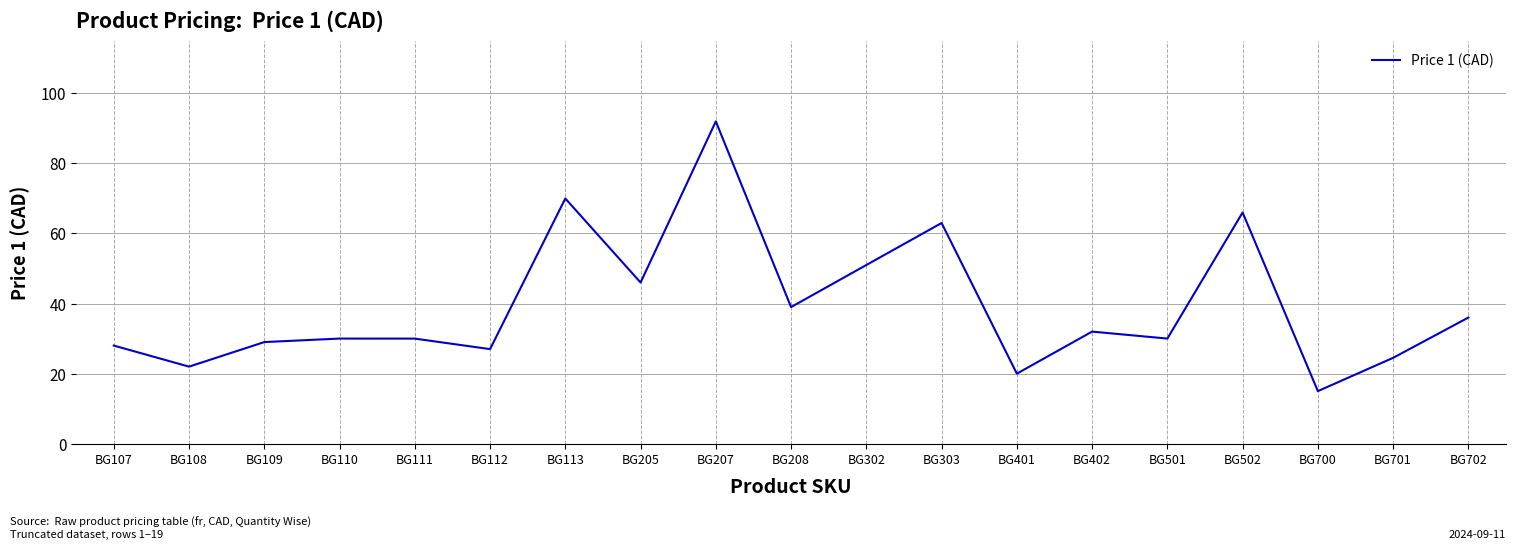

The value at BG109 is 16.6. True or false?

False